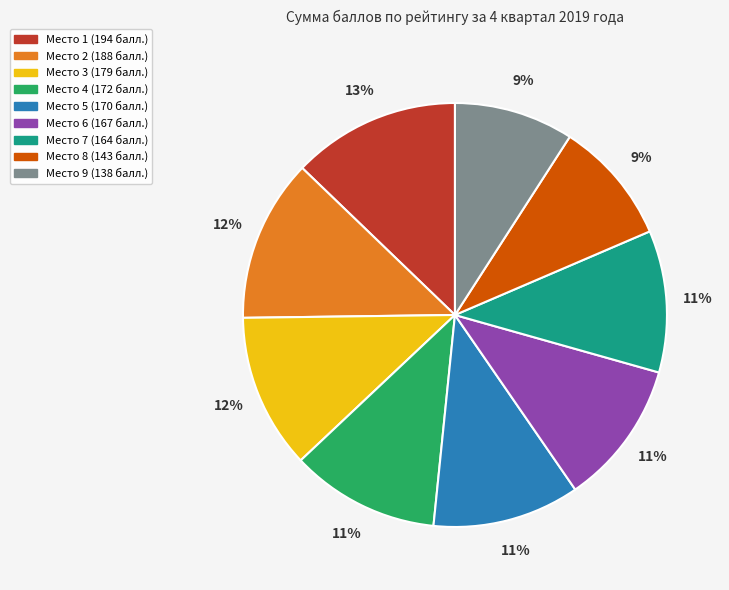

Is there a majority slice in this chart?

No